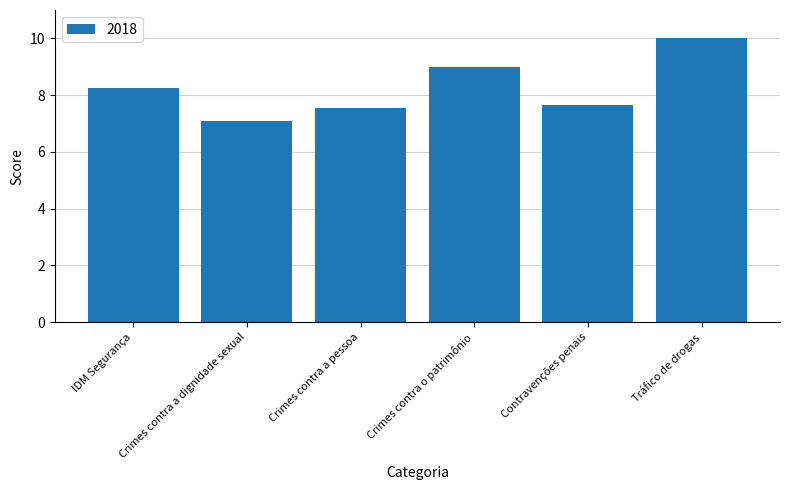

Are the bars grouped side by side (vs. stacked)?

No